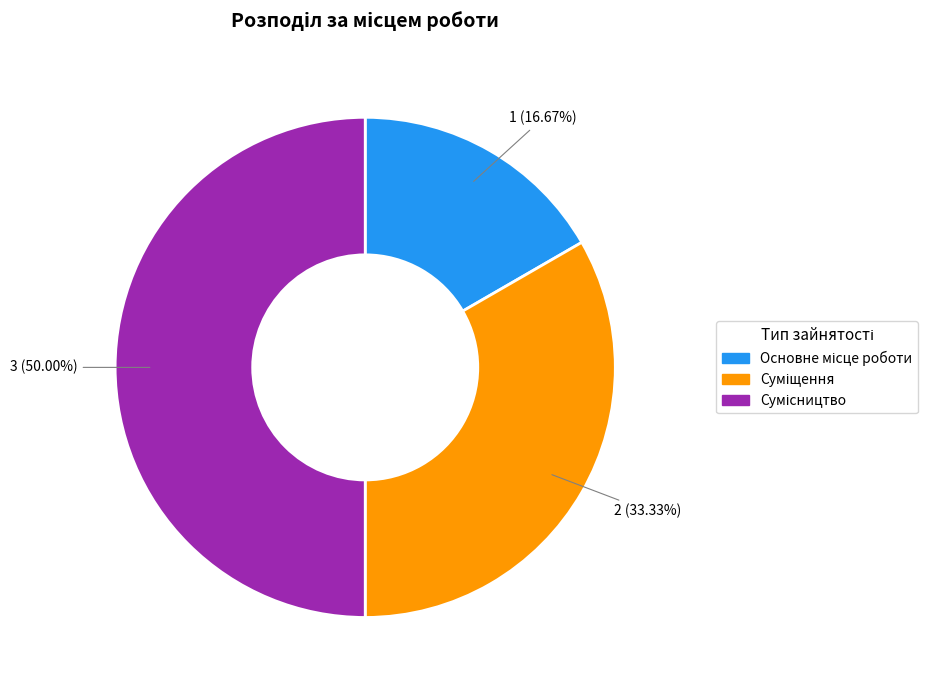

How many slices are in this pie chart?

3